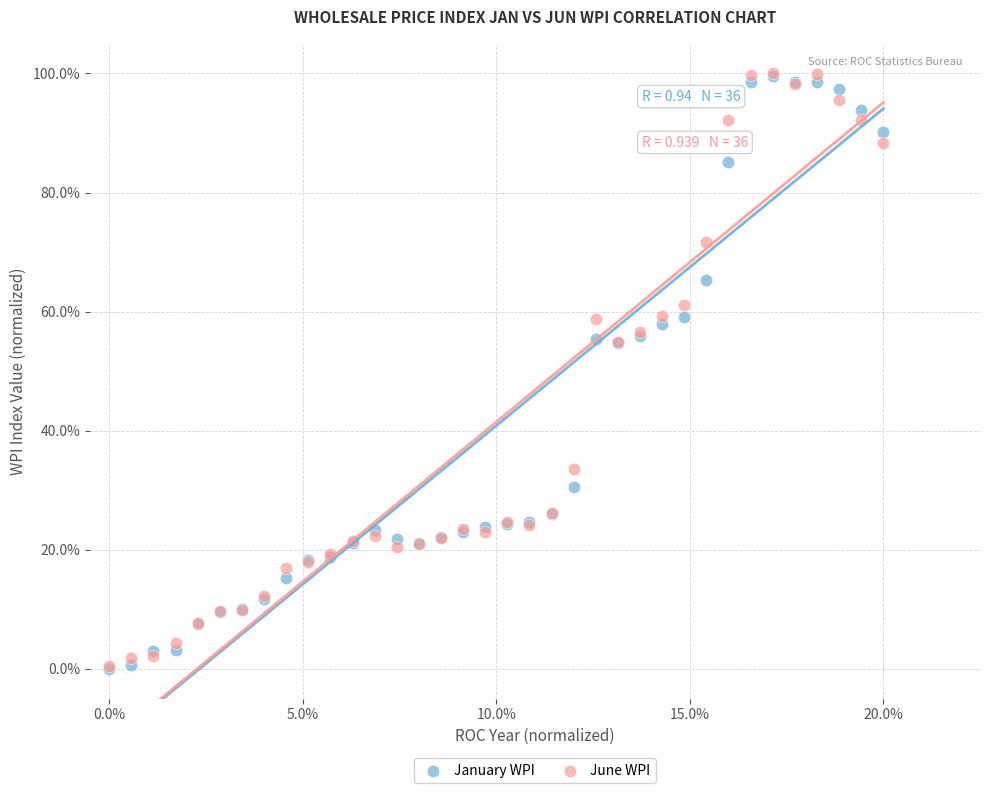

What are all the series names shown in the legend?

January WPI, June WPI